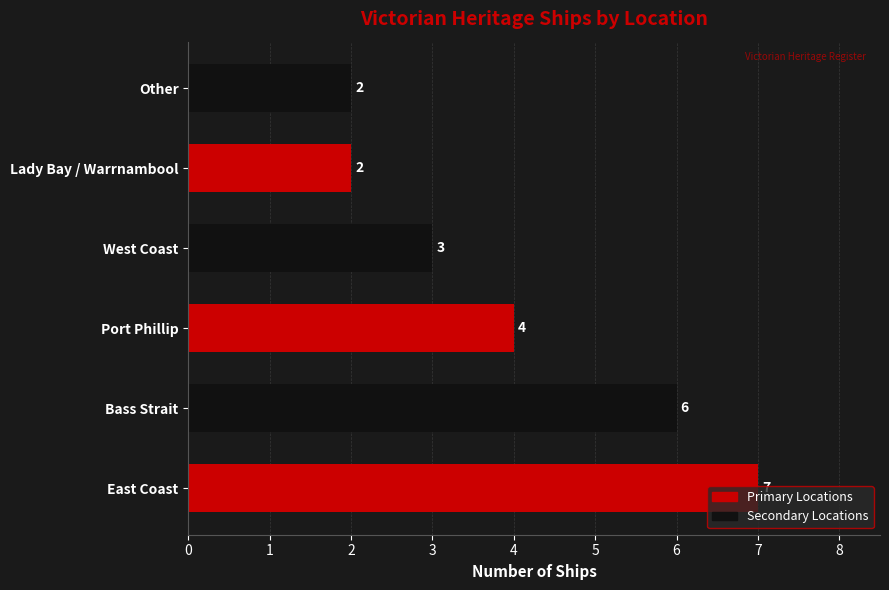

What is the average value?

4